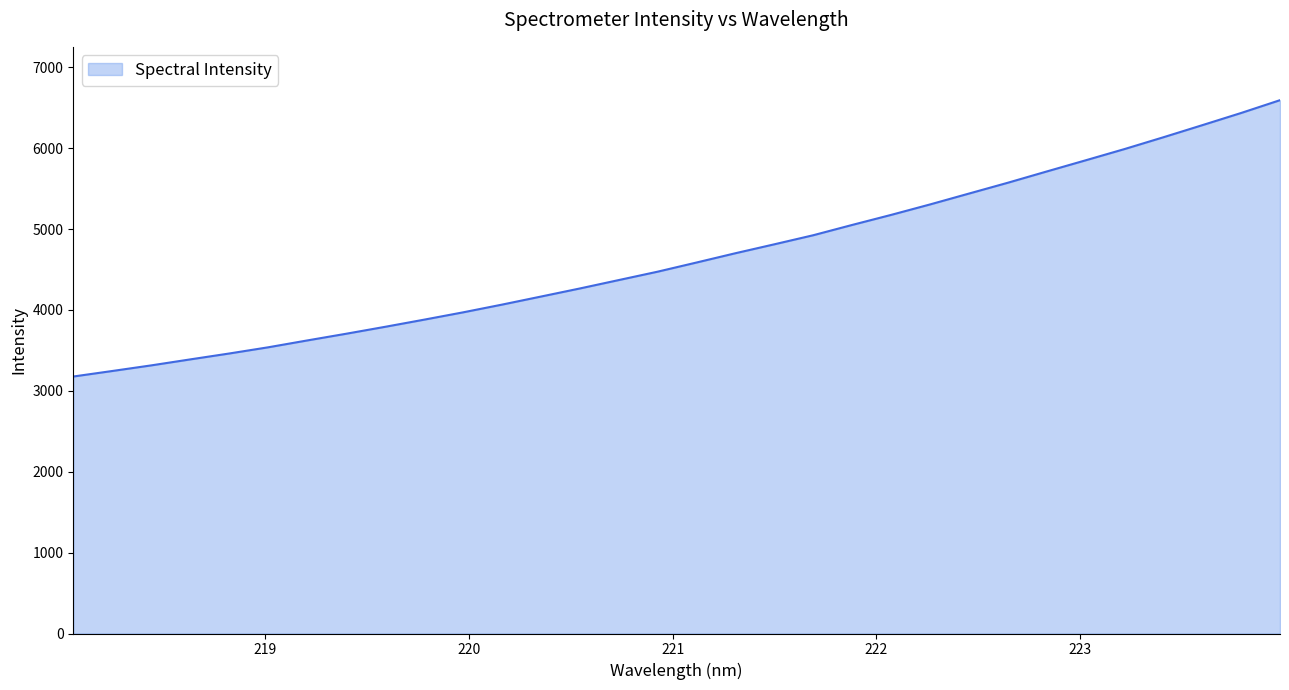

What is the difference between the maximum and minimum values?

3416.1